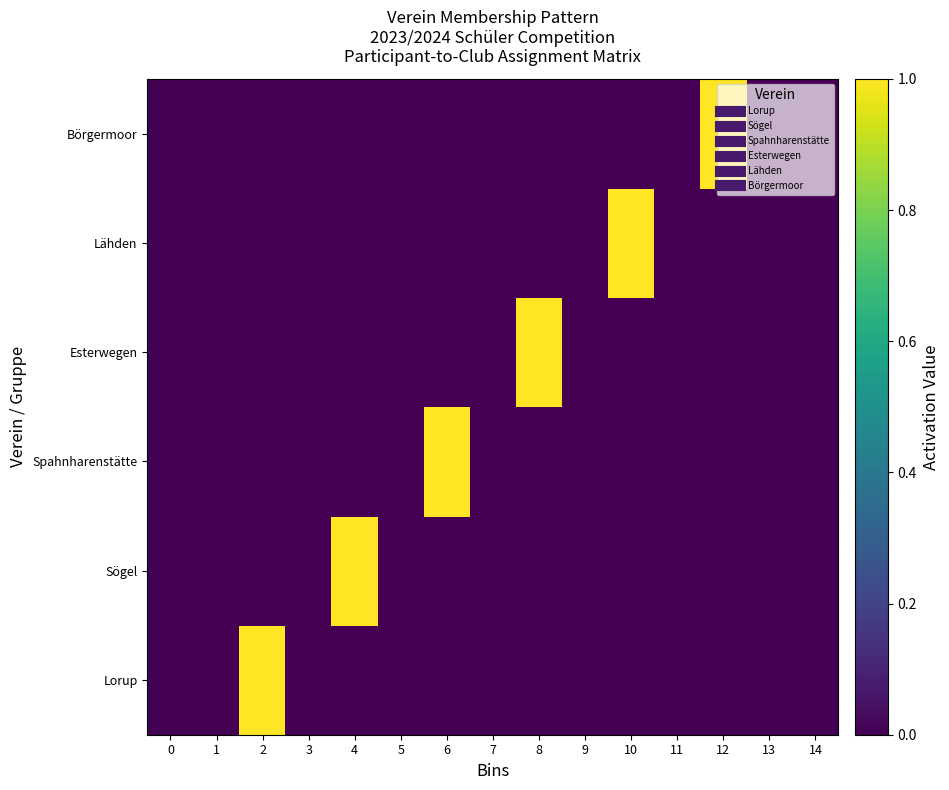

What is the total value across all series at 4?

1